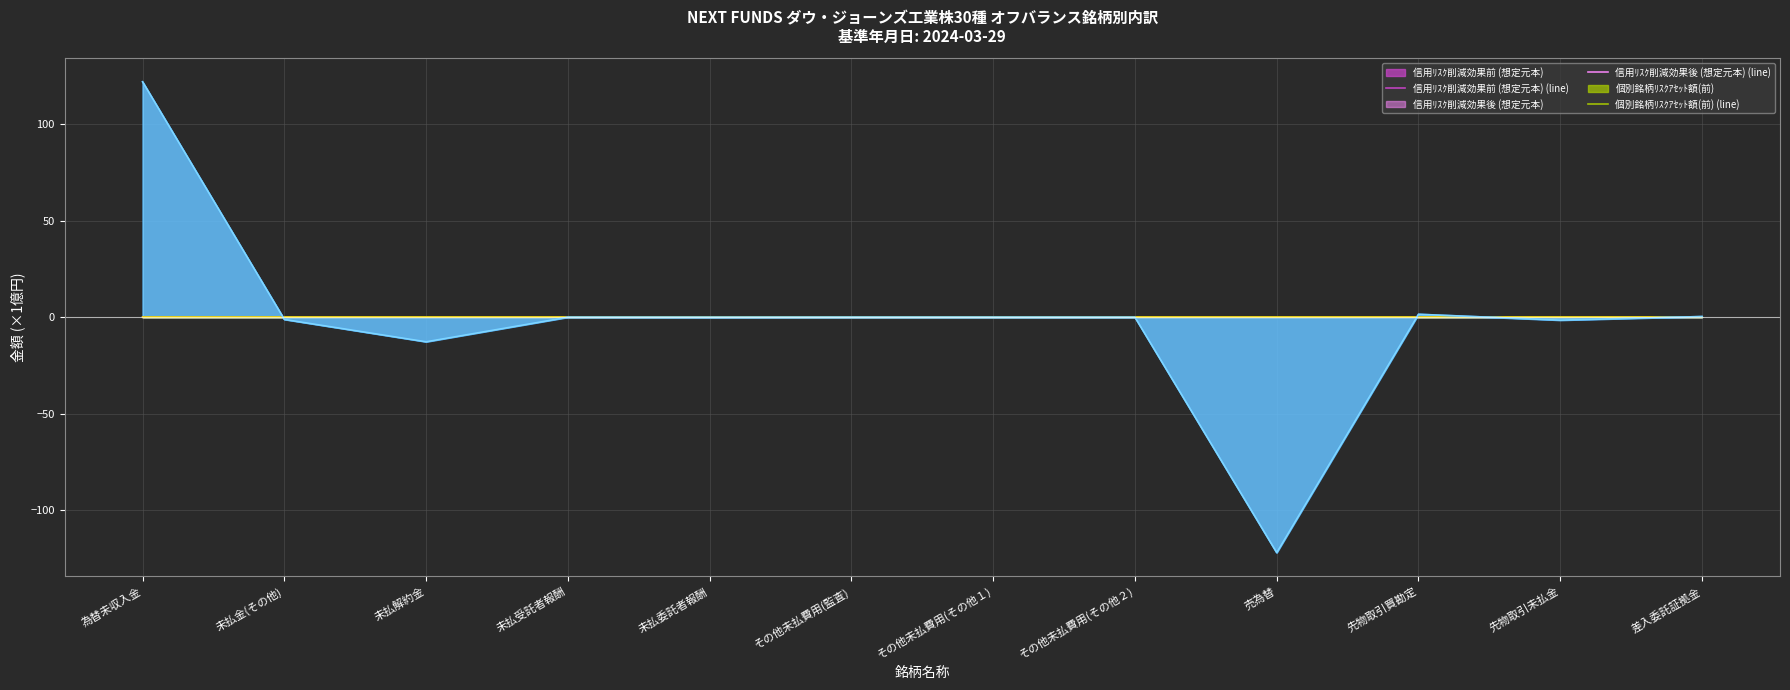

Reading left to right, transcribe all the data shown in this chart.

信用ﾘｽｸ削減効果前 (想定元本) (line): 0.0	0.0	0.0	0.0	0.0	0.0	0.0	0.0	0.0	0.0	0.0	0.0
信用ﾘｽｸ削減効果後 (想定元本) (line): 0.0	0.0	0.0	0.0	0.0	0.0	0.0	0.0	0.0	0.0	0.0	0.0
個別銘柄ﾘｽｸｱｾｯﾄ額(前) (line): 0.0	0.0	0.0	0.0	0.0	0.0	0.0	0.0	0.0	0.0	0.0	0.0
個別銘柄ﾘｽｸｱｾｯﾄ額(後) (line): 0.0	0.0	0.0	0.0	0.0	0.0	0.0	0.0	0.0	0.0	0.0	0.0
簿価金額(BASE) (line): 122.0	-1.1	-12.7	-0.0	-0.0	-0.0	-0.0	-0.0	-122.0	1.5	-1.5	0.4
時価合計(BASE) (line): 122.0	-1.1	-12.7	-0.0	-0.0	-0.0	-0.0	-0.0	-122.0	1.5	-1.5	0.4